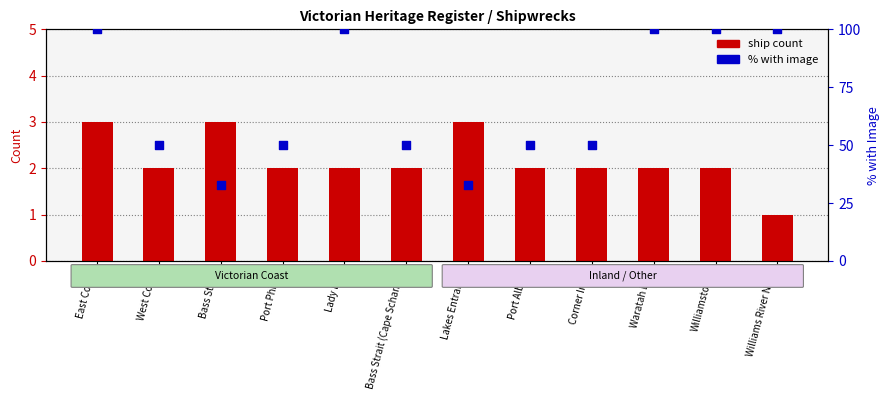

Which series has the largest Y range (max minus min)?

% with image